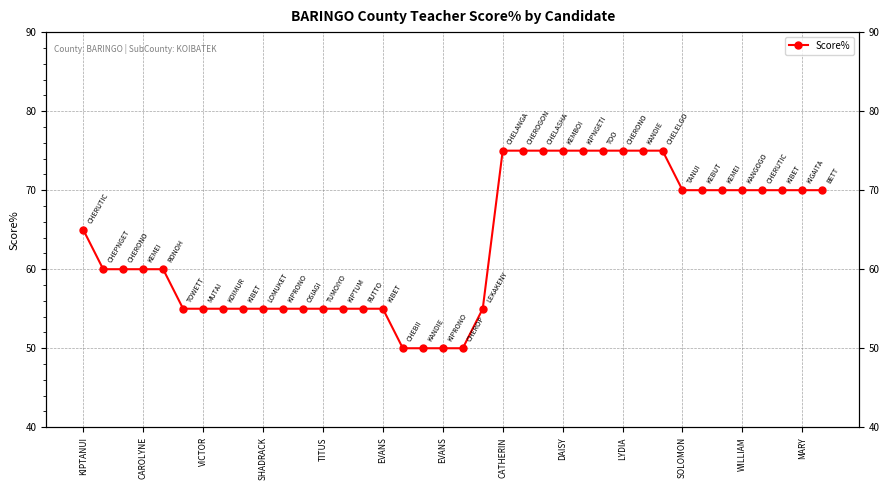

The value at SOLOMON is 89. True or false?

False